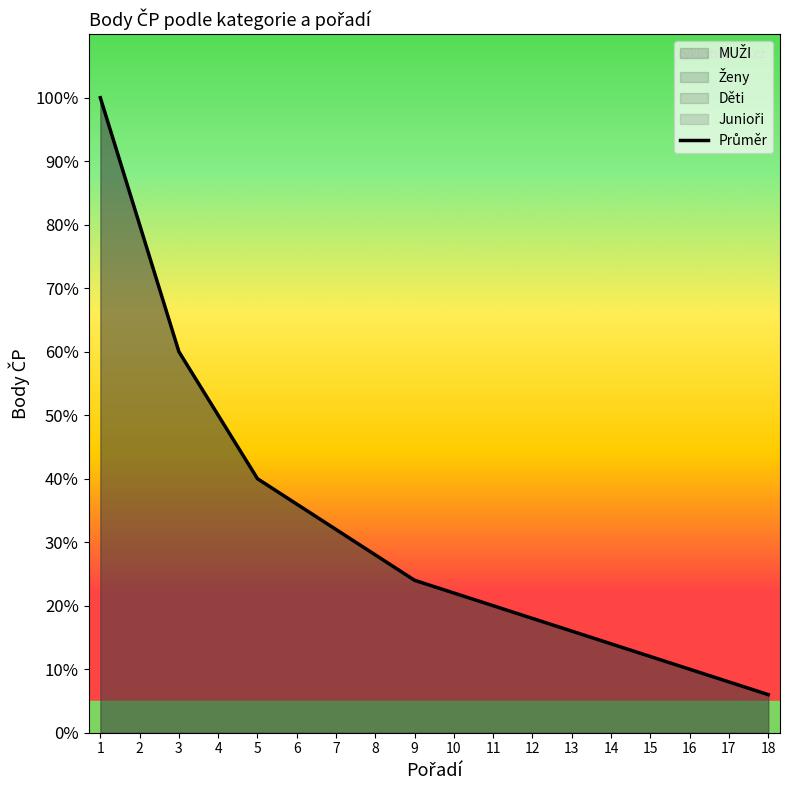

How many values are below 24?

9